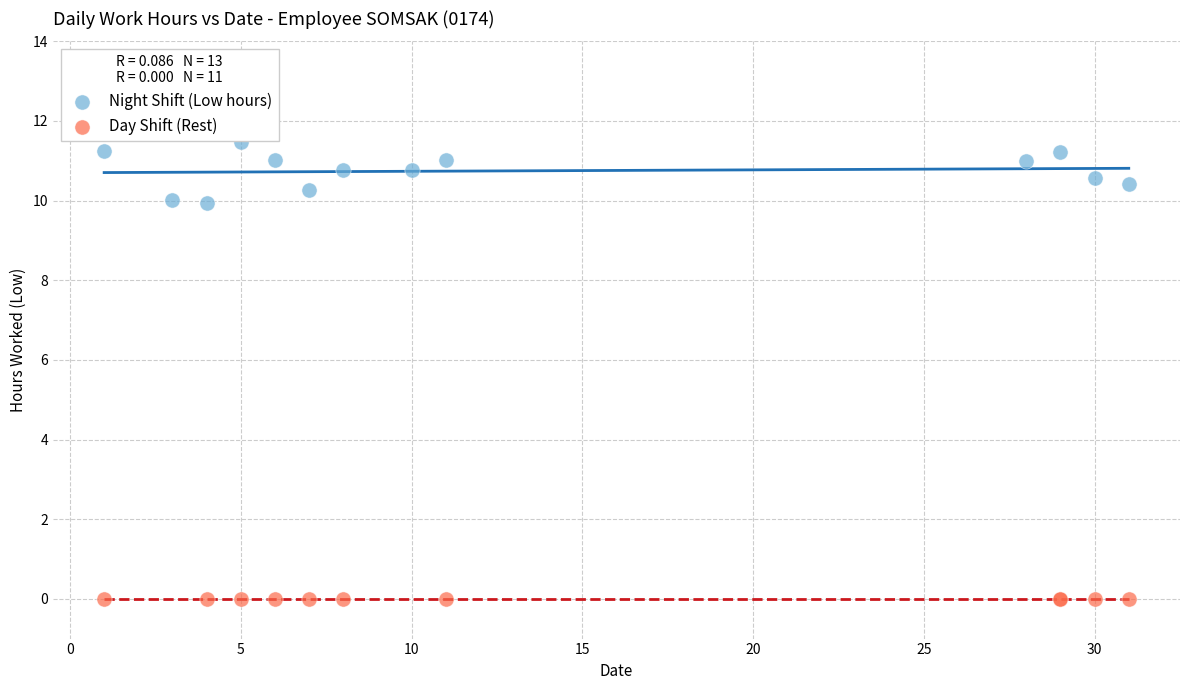

Which series contains the lowest Y value?

Day Shift (Rest)